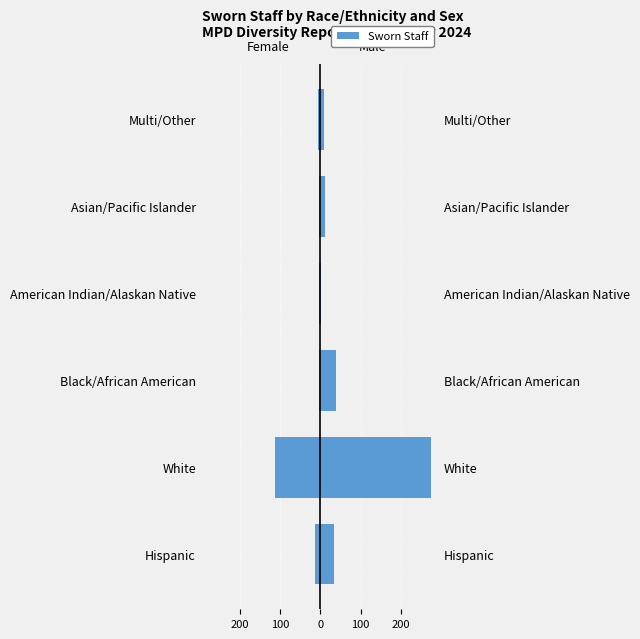

Between American Indian/Alaskan Native and Multi/Other, which series saw the biggest shift?

Male